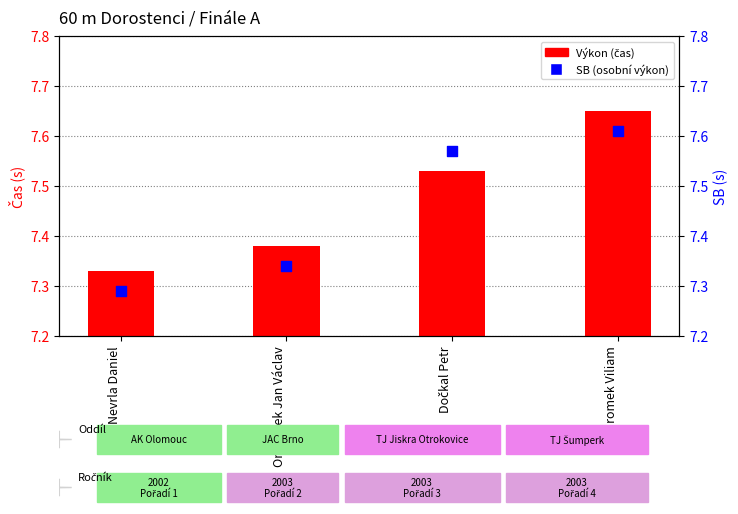

Which series reaches the maximum Y coordinate?

Výkon (čas)